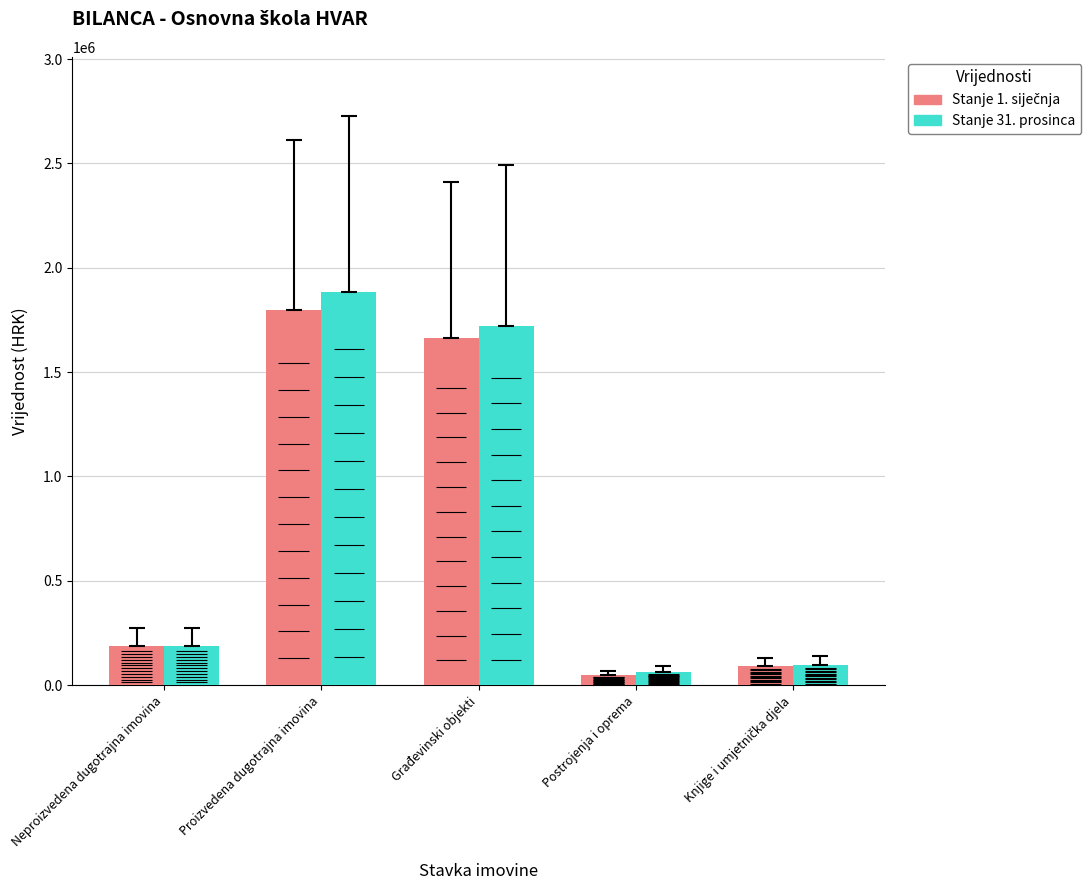

At which label is Stanje 31. prosinca closest to 973250?

Građevinski objekti